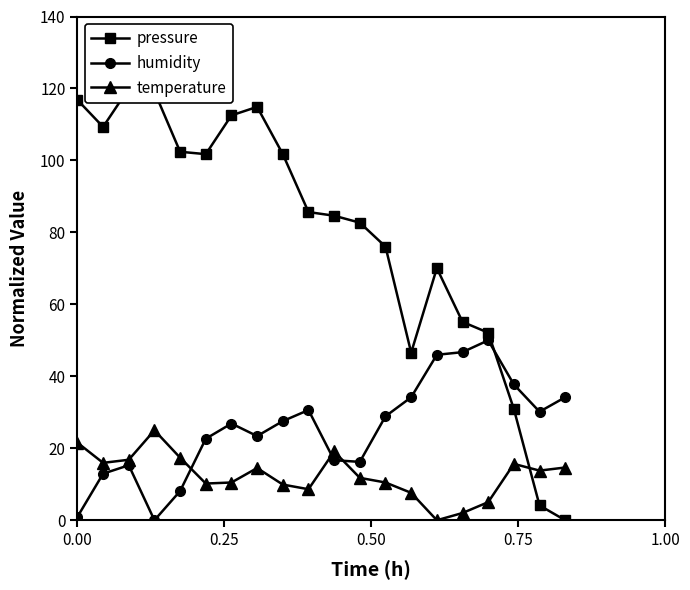

Which series ends up on top after the final intersection of humidity and temperature?

humidity